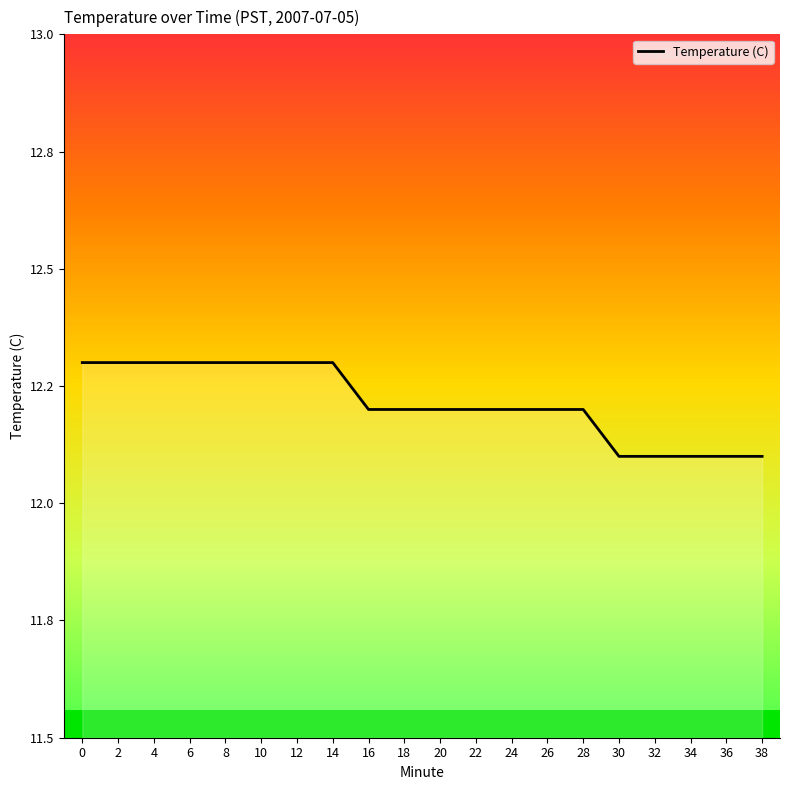

How many lines are shown in the chart?

1